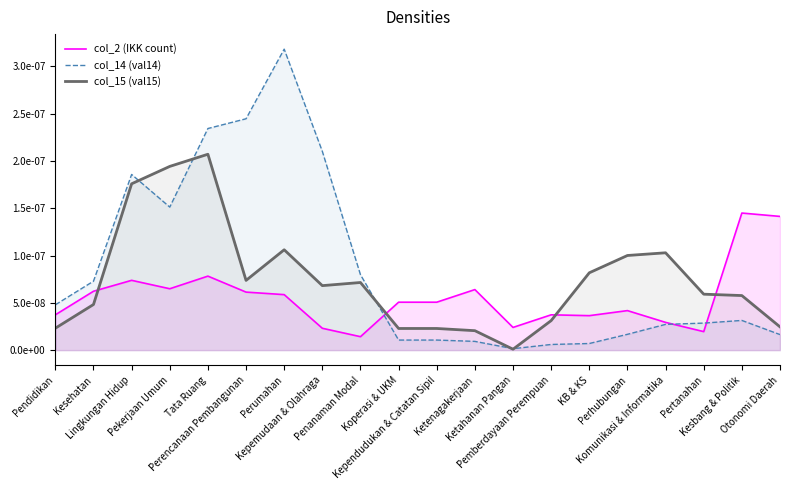

What are all the series names shown in the legend?

col_2 (IKK count), col_14 (val14), col_15 (val15)